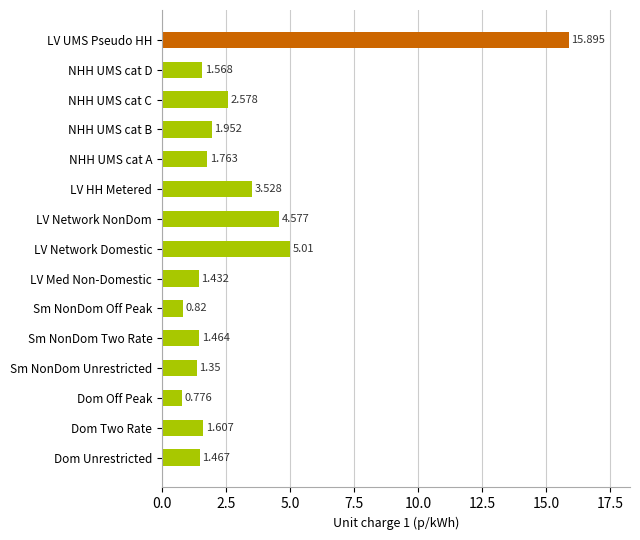

Which category has the highest value across all series?

LV UMS Pseudo HH